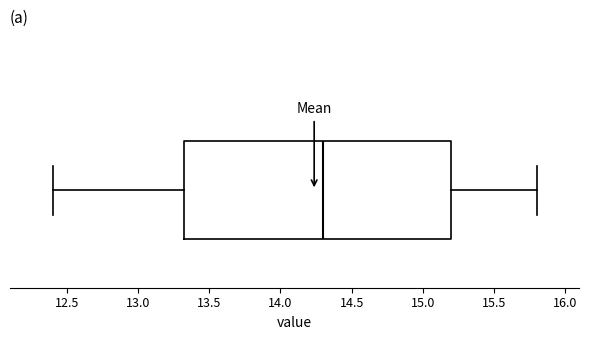

Where is the right edge of the box on the x-axis? The values are not printed on the chart, so give them approximately, as read against the axis.

15.20